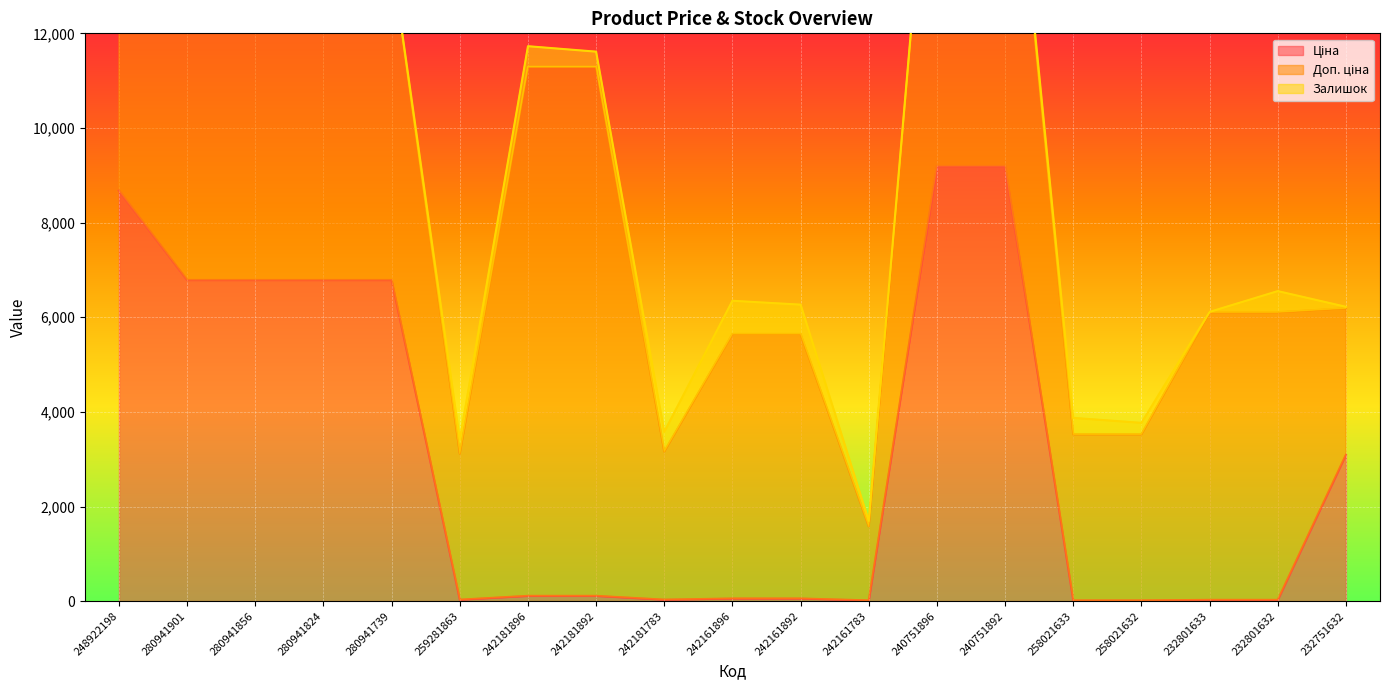

How many values in the Ціна series exceed 111?

10